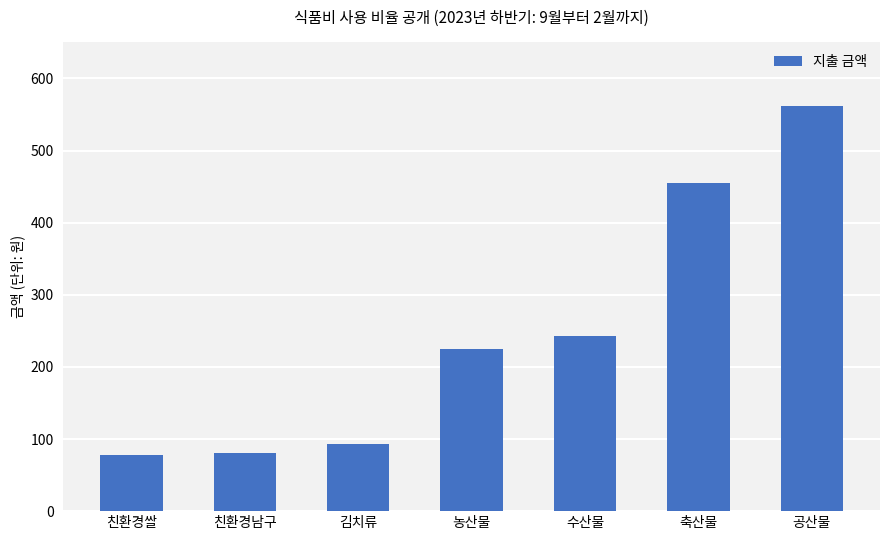

Which has a higher value, 공산물 or 친환경남구?

공산물